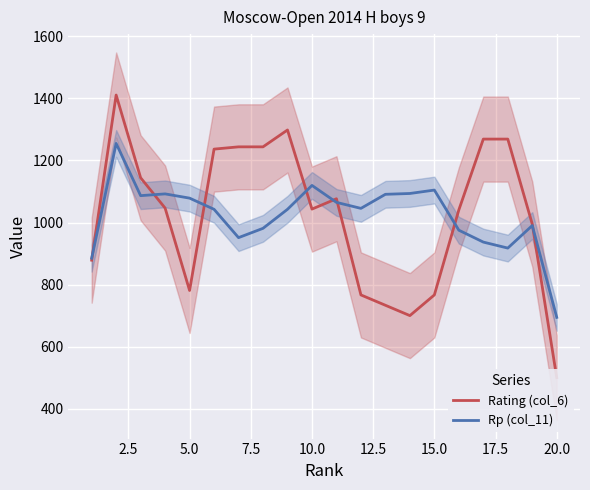

What is the lowest value of the Rp (col_11) series?

694.3